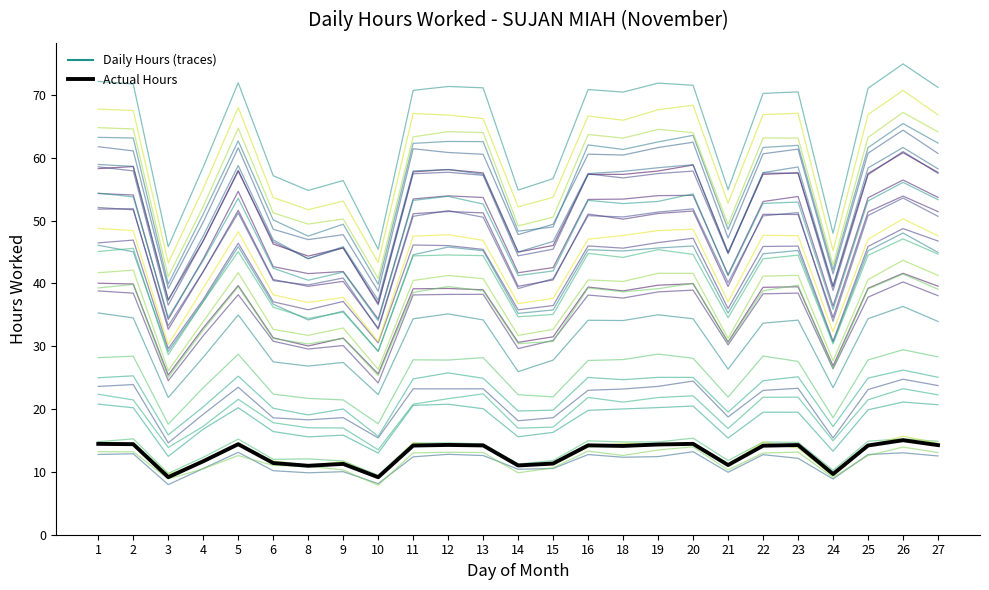

The value of Mean Hours at 8 is 11.0. True or false?

True